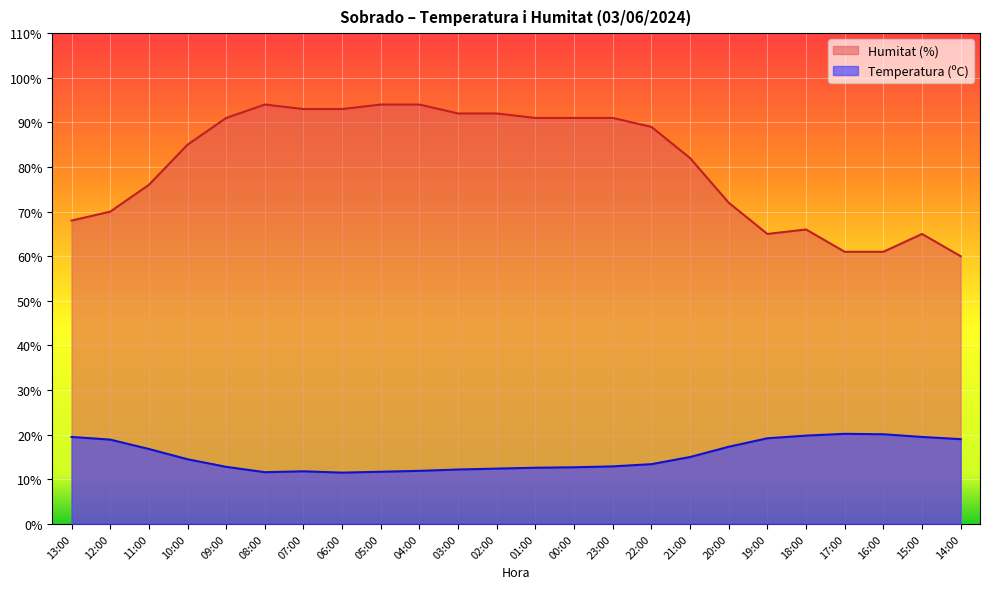

True or false: Humitat (%) and Temperatura (ºC) cross at least once.

False